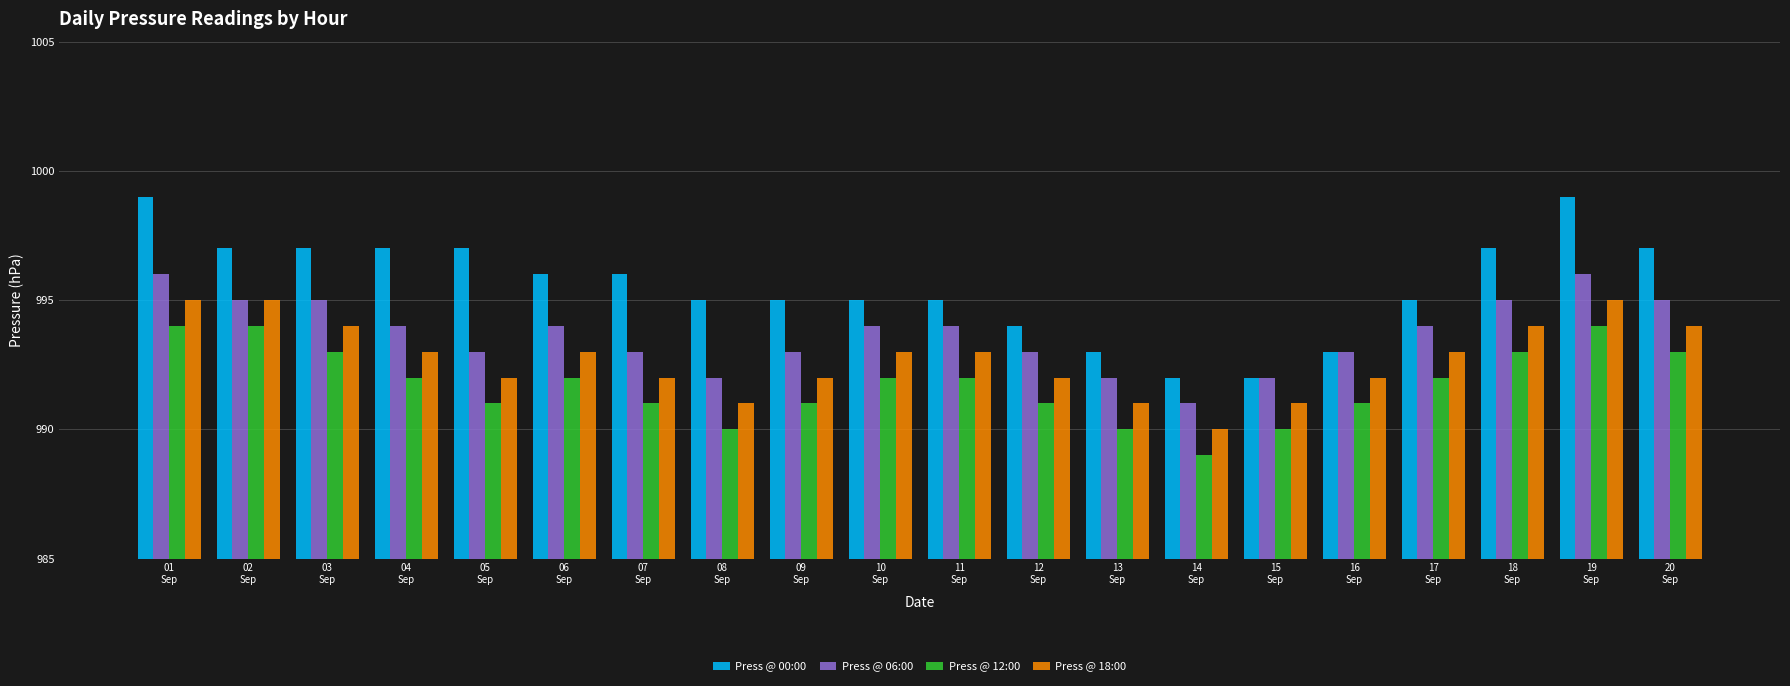

What is the label of the 4th bar from the left?

04
Sep